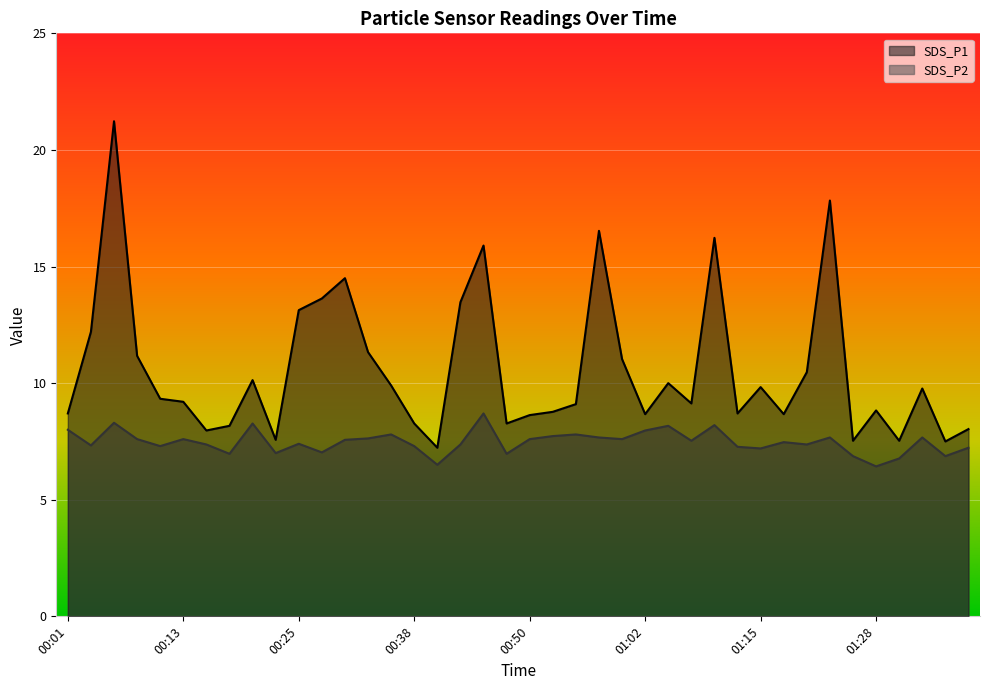

Between 00:16 and 00:55, which series saw the biggest shift?

SDS_P1